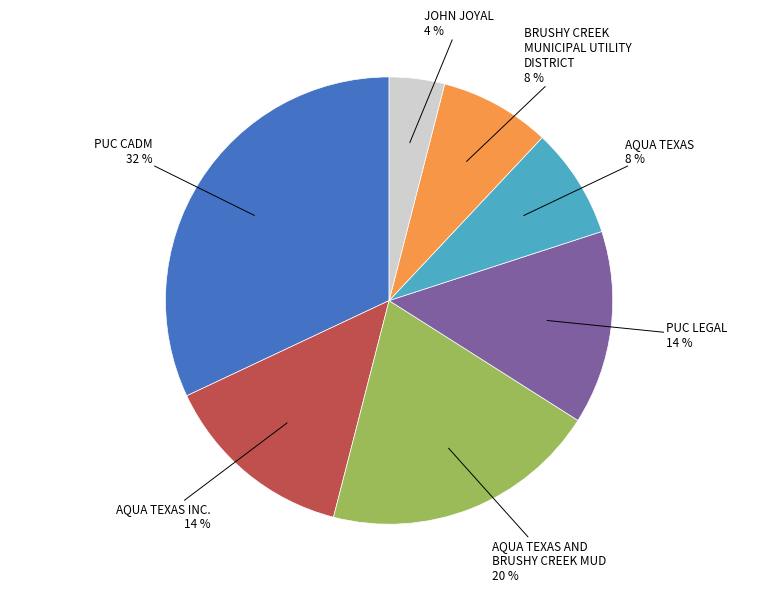

Does any single category account for the majority?

No